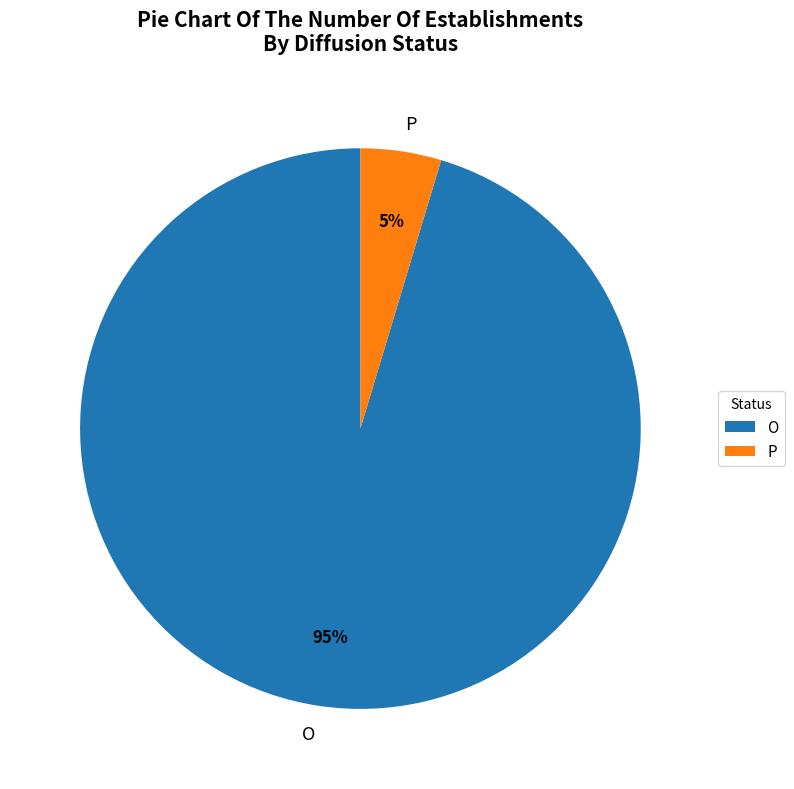

How many slices are in this pie chart?

2